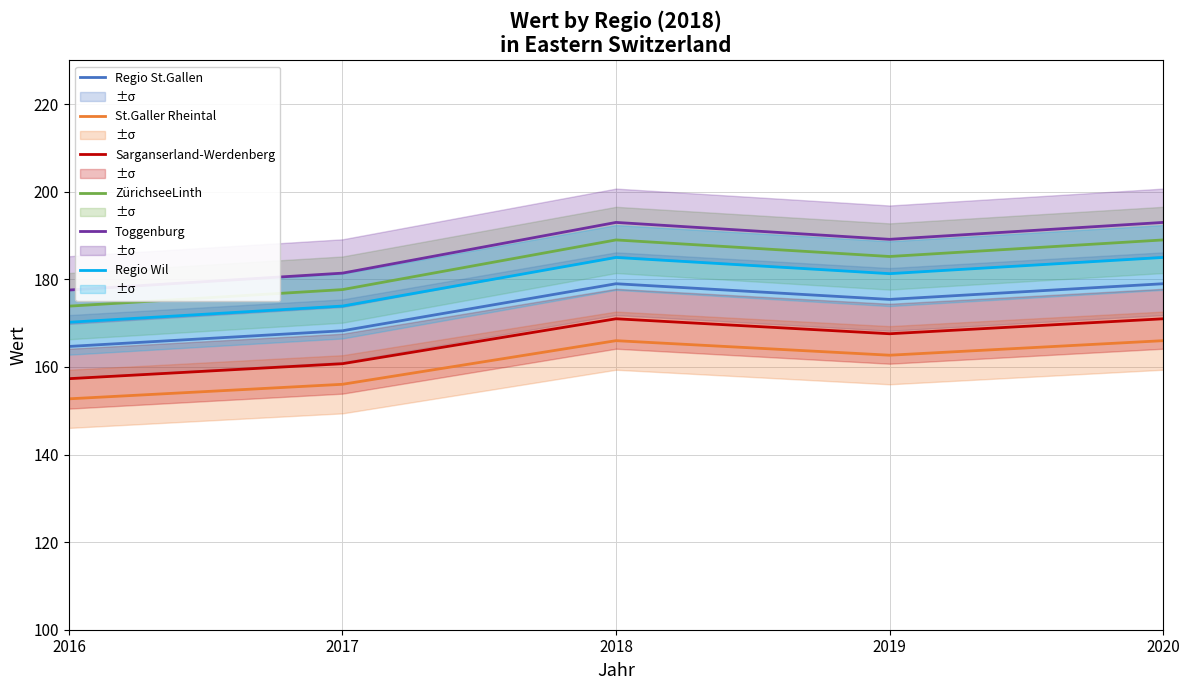

At 2019, list the series in order from smallest to largest.

St.Galler Rheintal, Sarganserland-Werdenberg, Regio St.Gallen, Regio Wil, ZürichseeLinth, Toggenburg